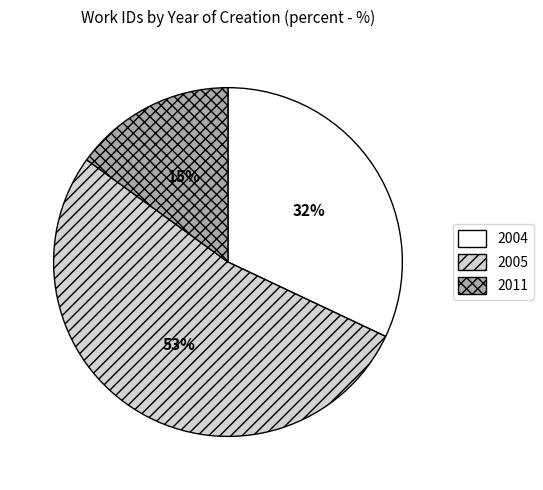

To the nearest percent, what is the difference between the largest and smallest slice percentages?

38%